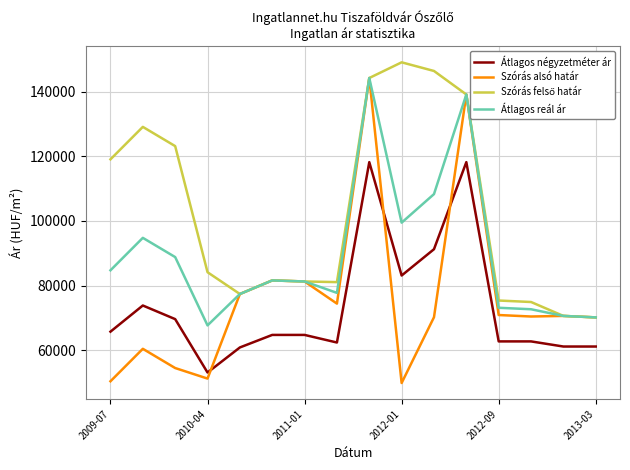

True or false: Átlagos reál ár and Átlagos négyzetméter ár intersect in this chart.

False